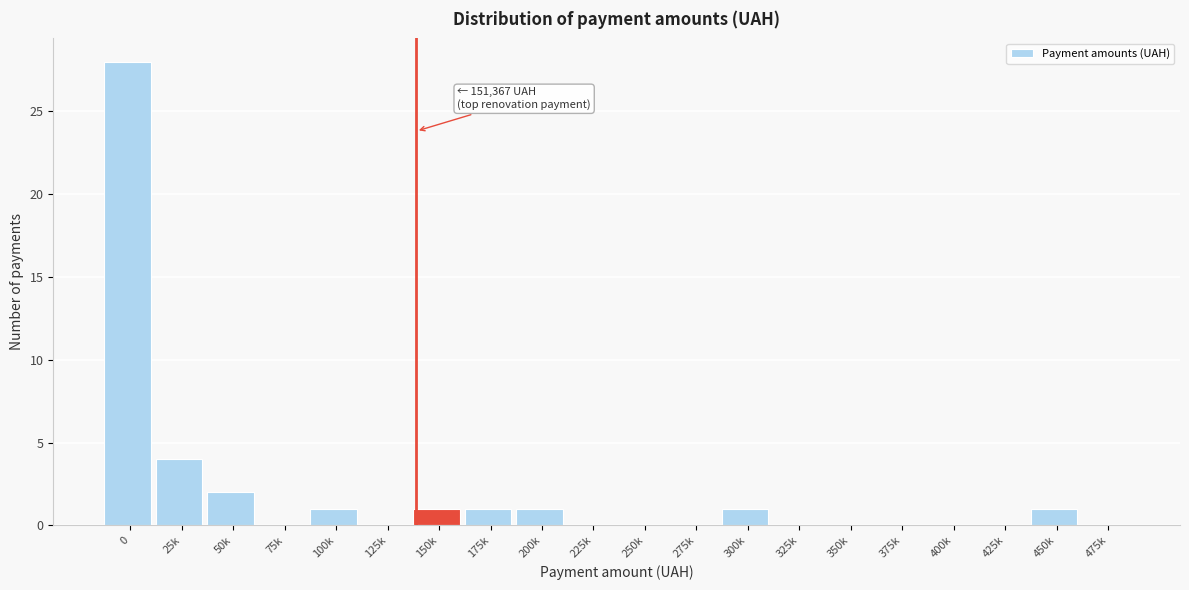

Reading left to right, list all the values displayed in this chart.

0=28	25k=4	50k=2	75k=0	100k=1	125k=0	150k=1	175k=1	200k=1	225k=0	250k=0	275k=0	300k=1	325k=0	350k=0	375k=0	400k=0	425k=0	450k=1	475k=0